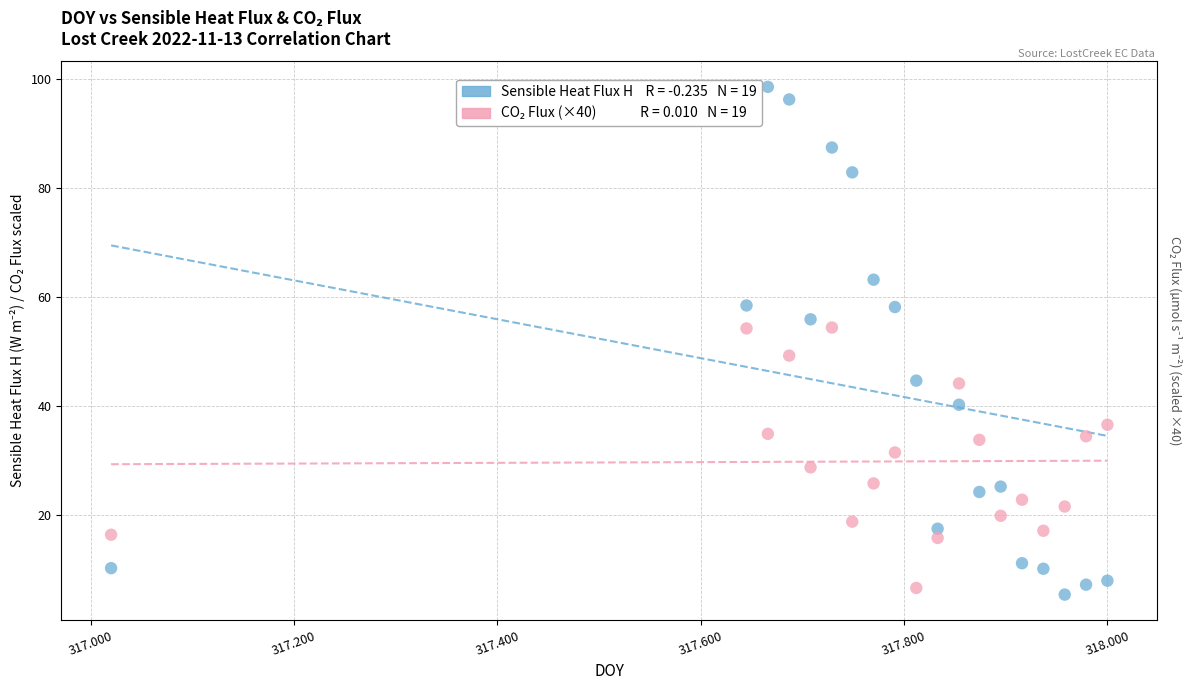

Across all data points, what is the range of X values (max minus min)?

1.0